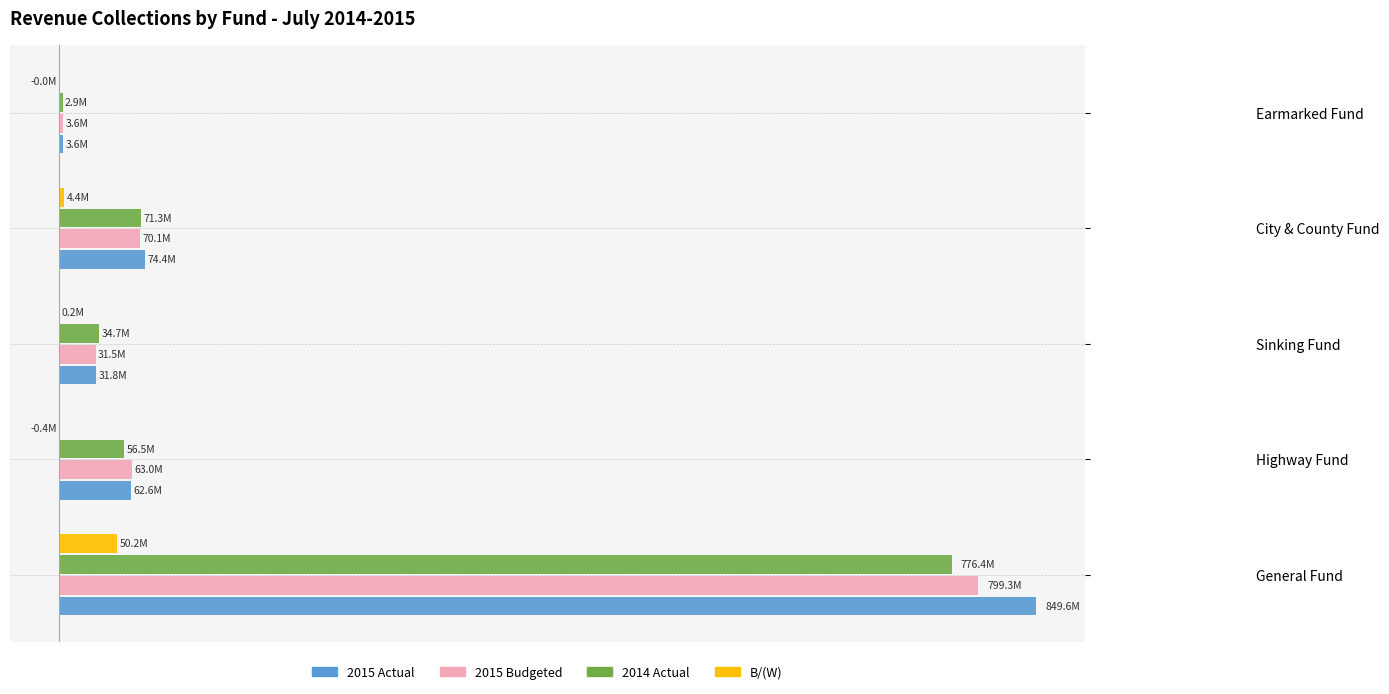

What is the minimum value shown in the chart?

-428000